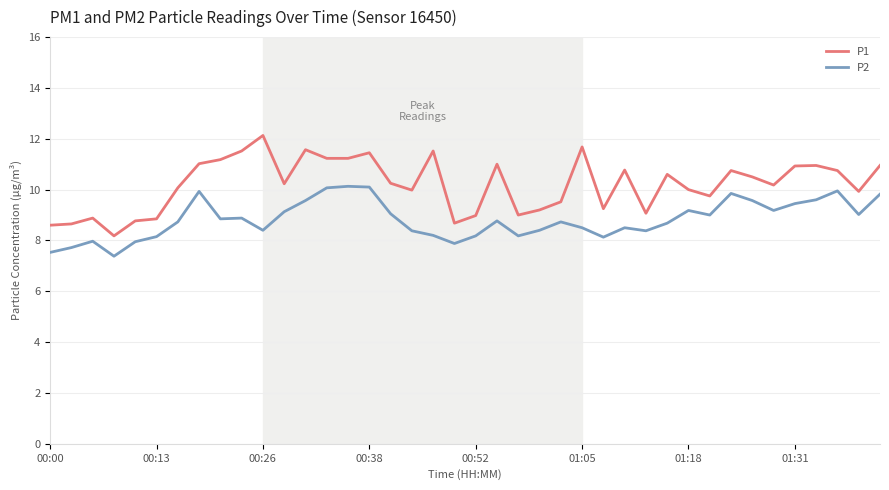

Which series has the widest spread of values?

P1